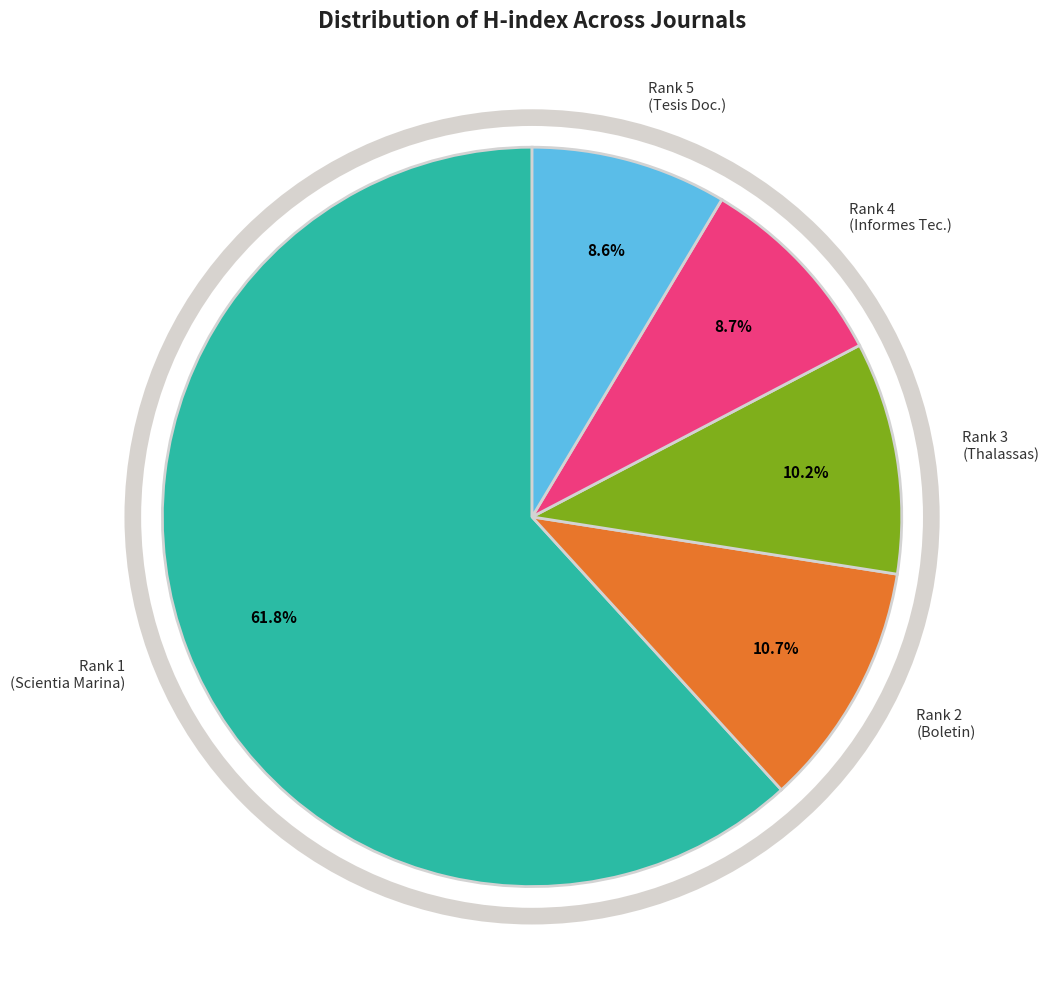

Does any single category account for the majority?

Yes